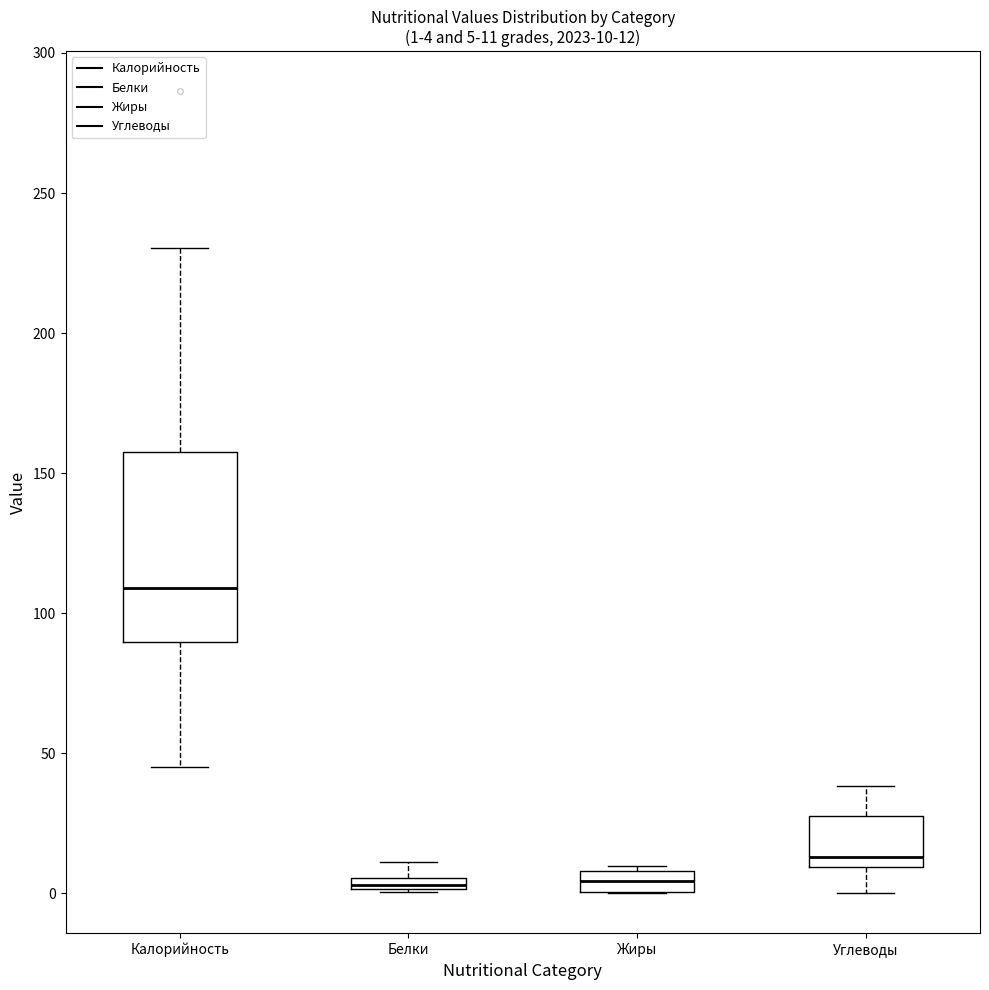

Comparing the boxes themselves (not the whiskers), which one is the tallest?

Калорийность